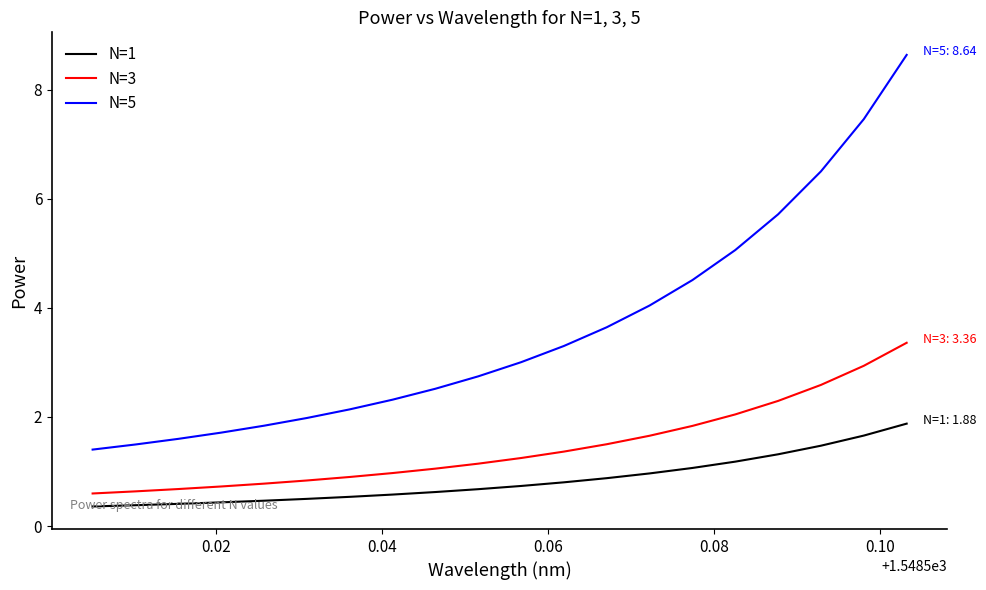

What is the difference between the maximum and minimum values in the N=1 series?

1.5